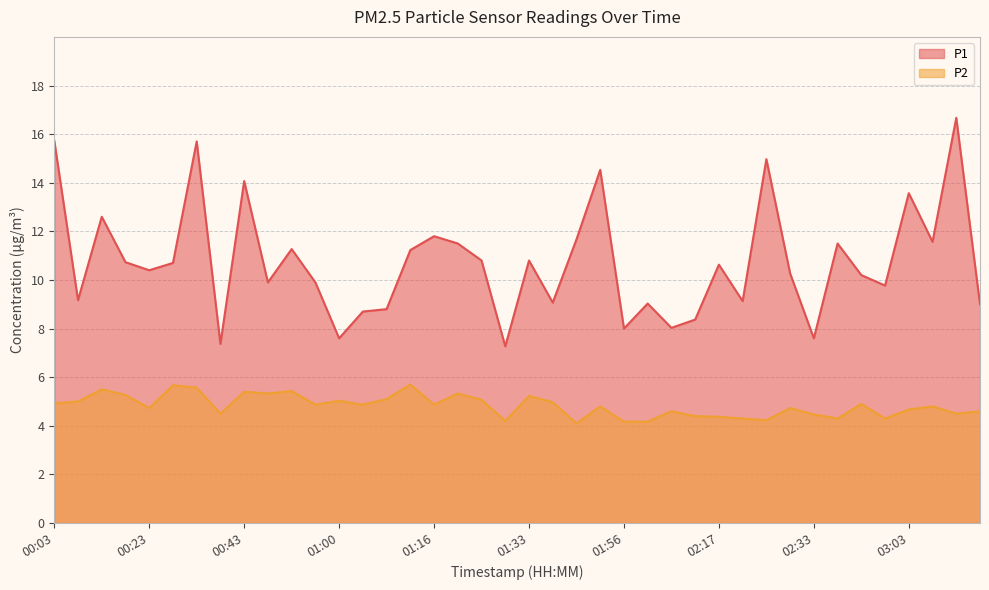

Rank the series by their maximum value, from lowest to highest.

P2, P1